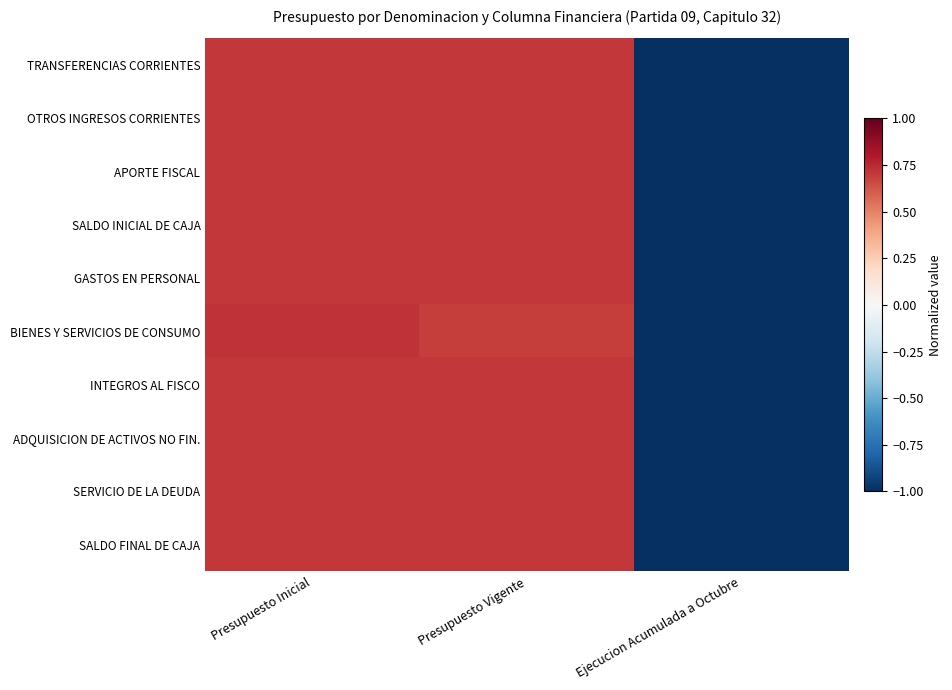

What is the total value across all series at Ejecucion Acumulada a Octubre?

-10.0